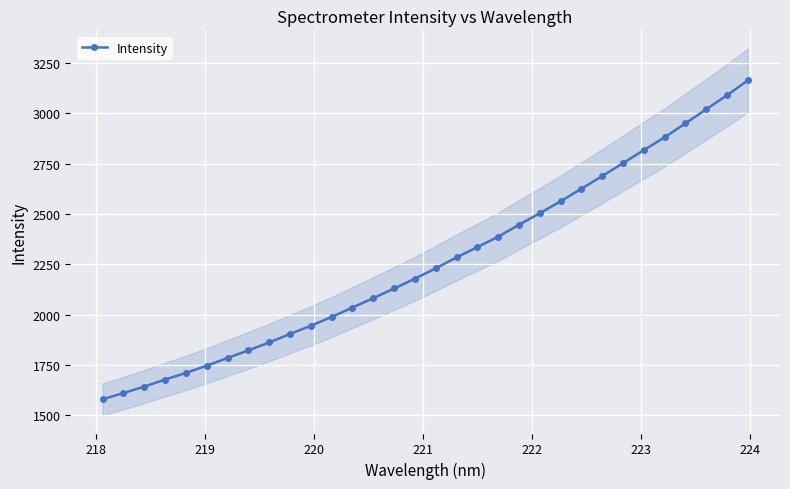

True or false: there are more than 2 points higher than both neighbors.

False